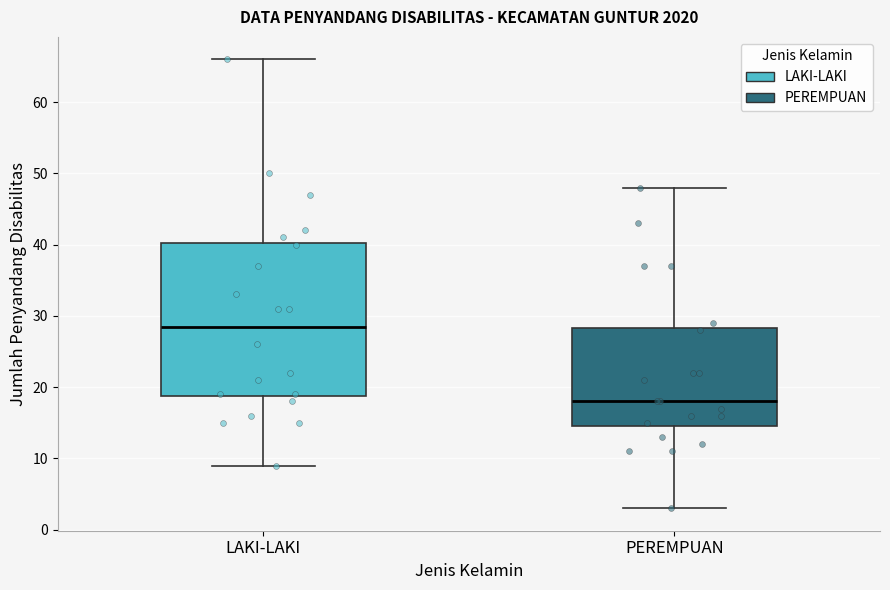

Where is the upper edge of the box for PEREMPUAN on the y-axis? The values are not printed on the chart, so give them approximately, as read against the axis.

28